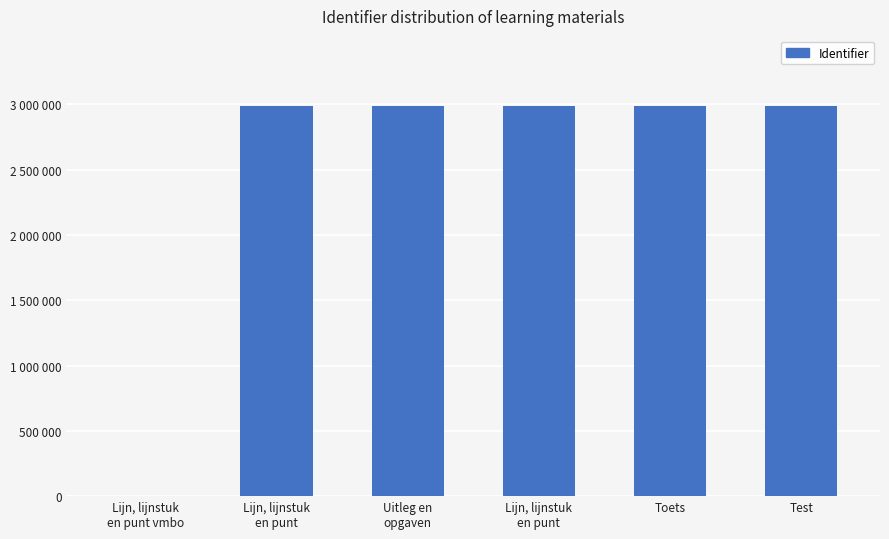

Are the bars horizontal?

No